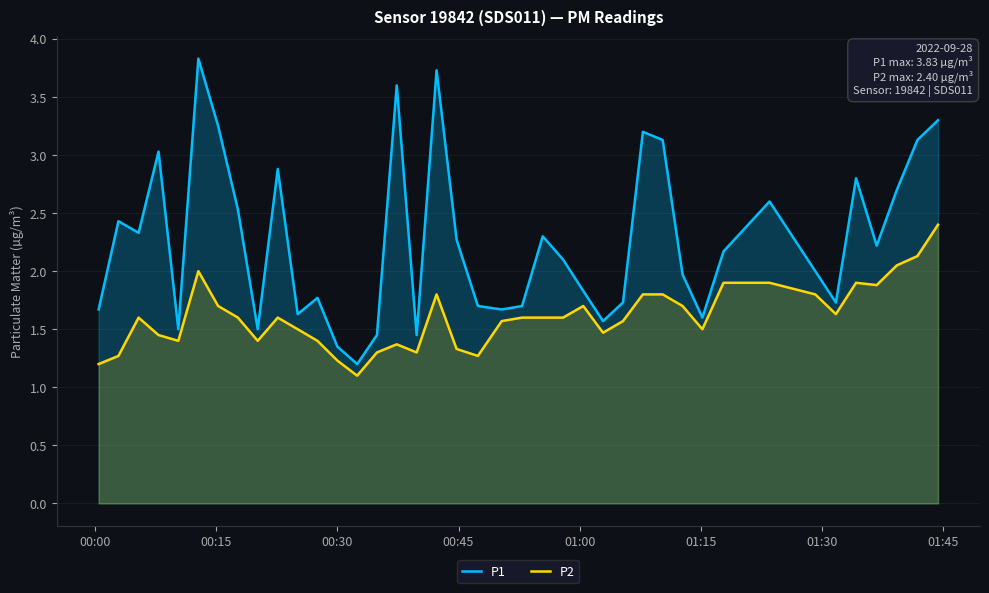

Which series has the largest range (max minus min)?

P1